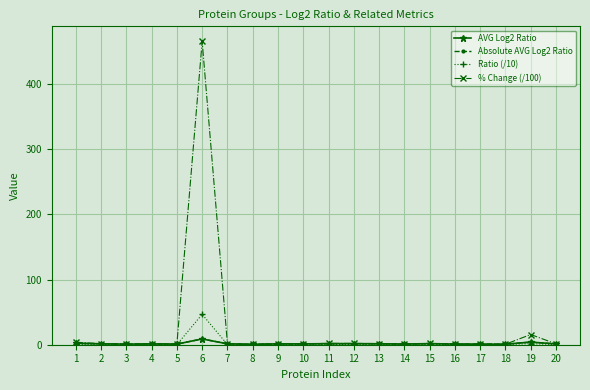

True or false: % Change (/100) has more than 1 interior local peaks.

True